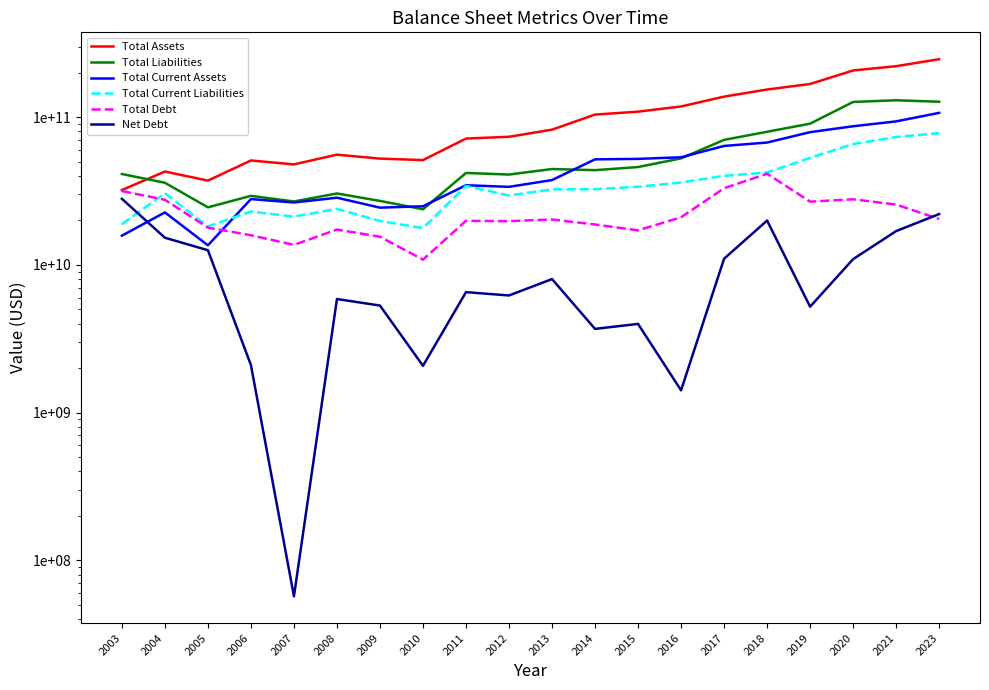

What is the highest value of the Total Current Assets series?

106678000000.0